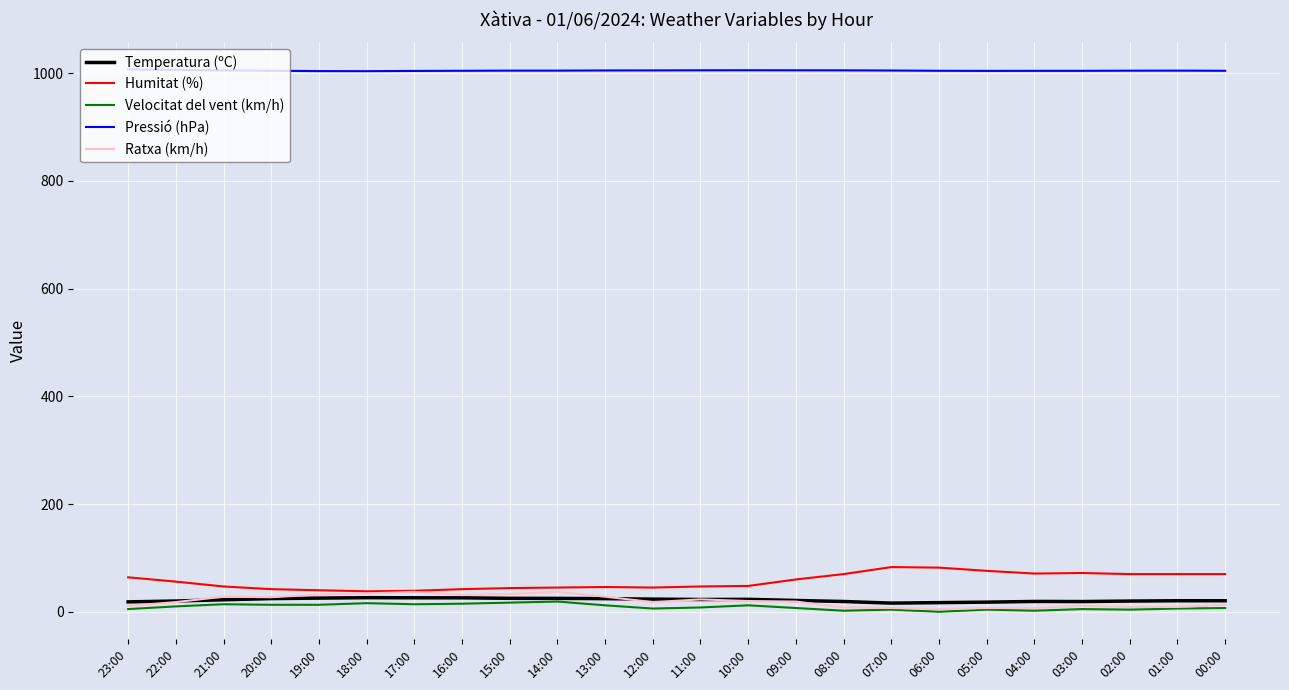

The value of Pressió (hPa) at 15:00 is 1004.9. True or false?

True